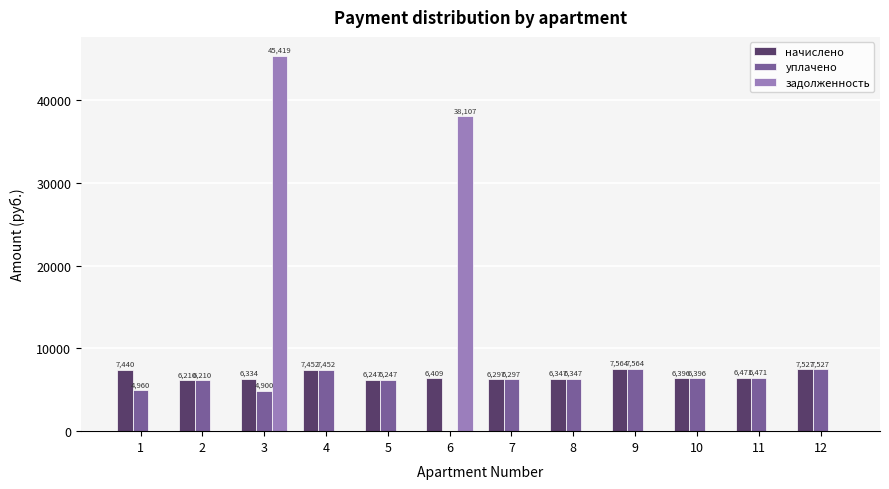

At which category is the sum across all series the highest?

3